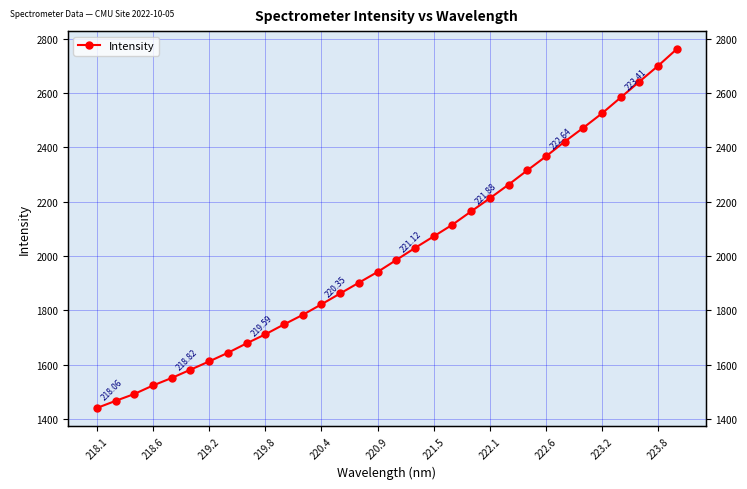

True or false: there are more than 1 points higher than both neighbors.

False